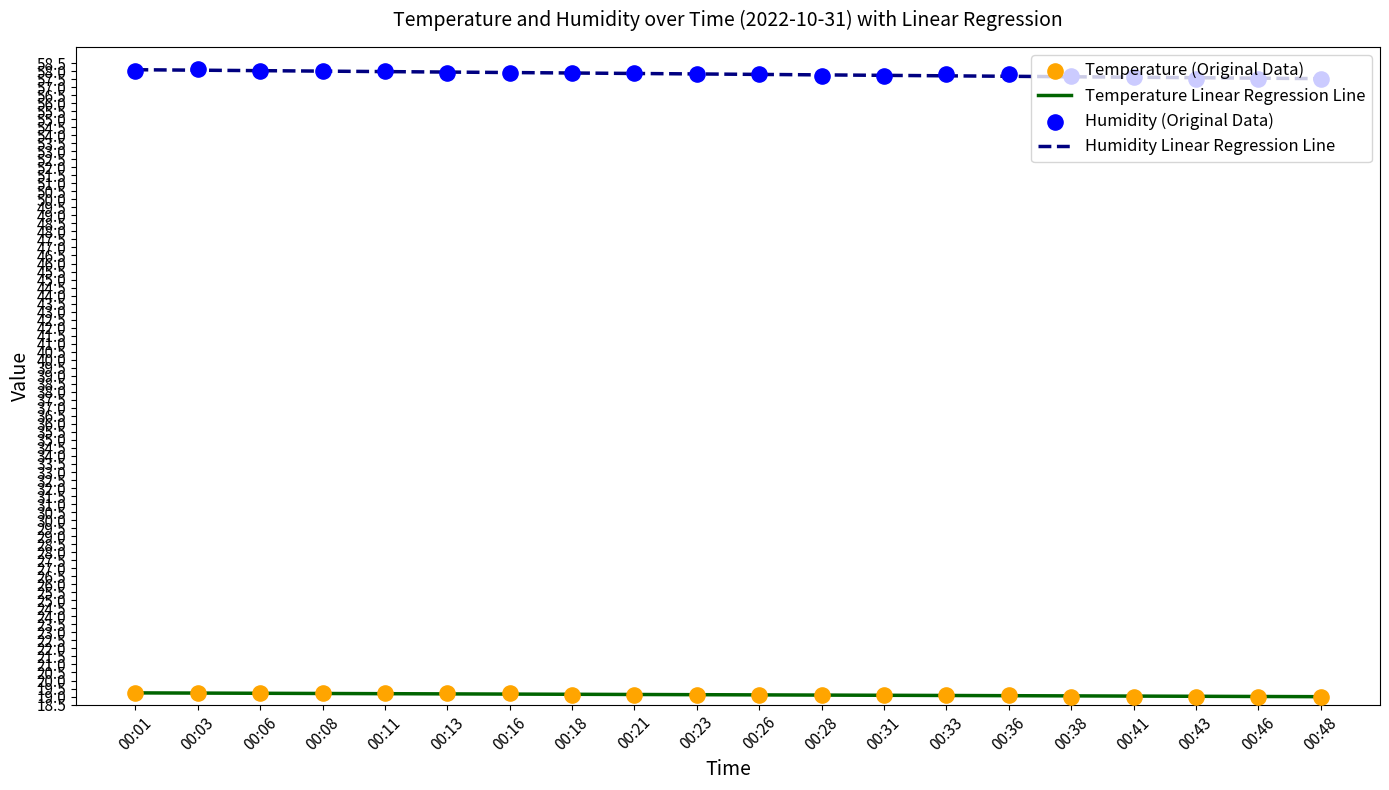

At which category is the sum across all series the highest?

00:03